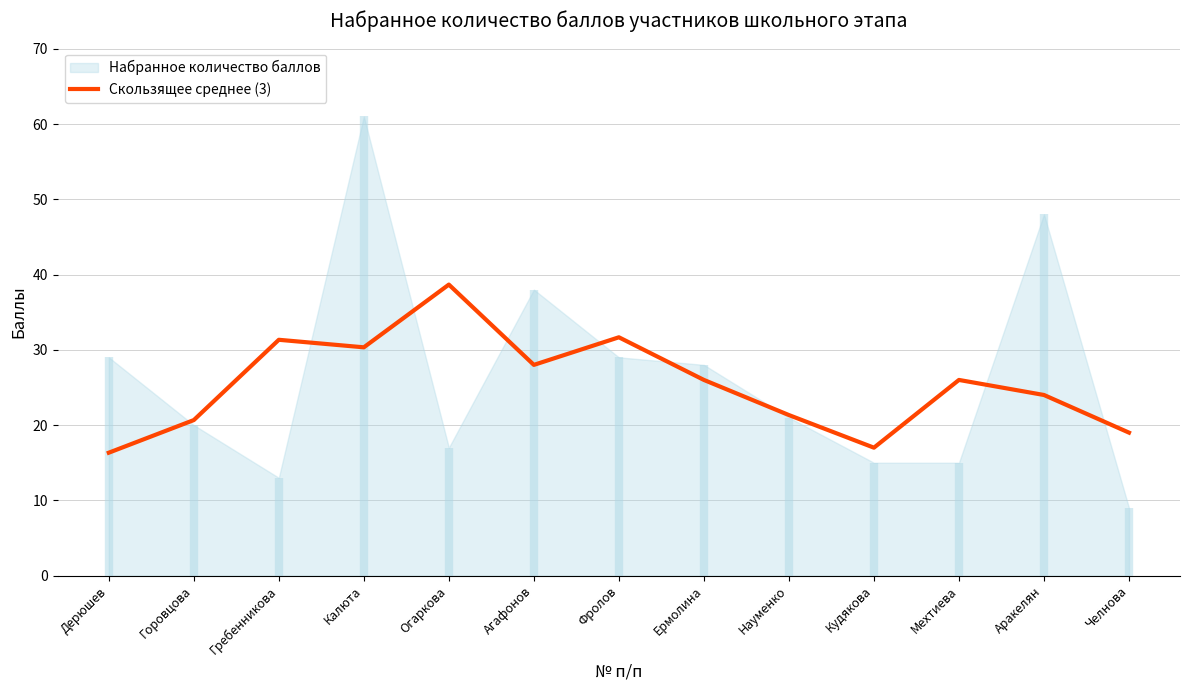

The value at Ермолина is 5.9. True or false?

False